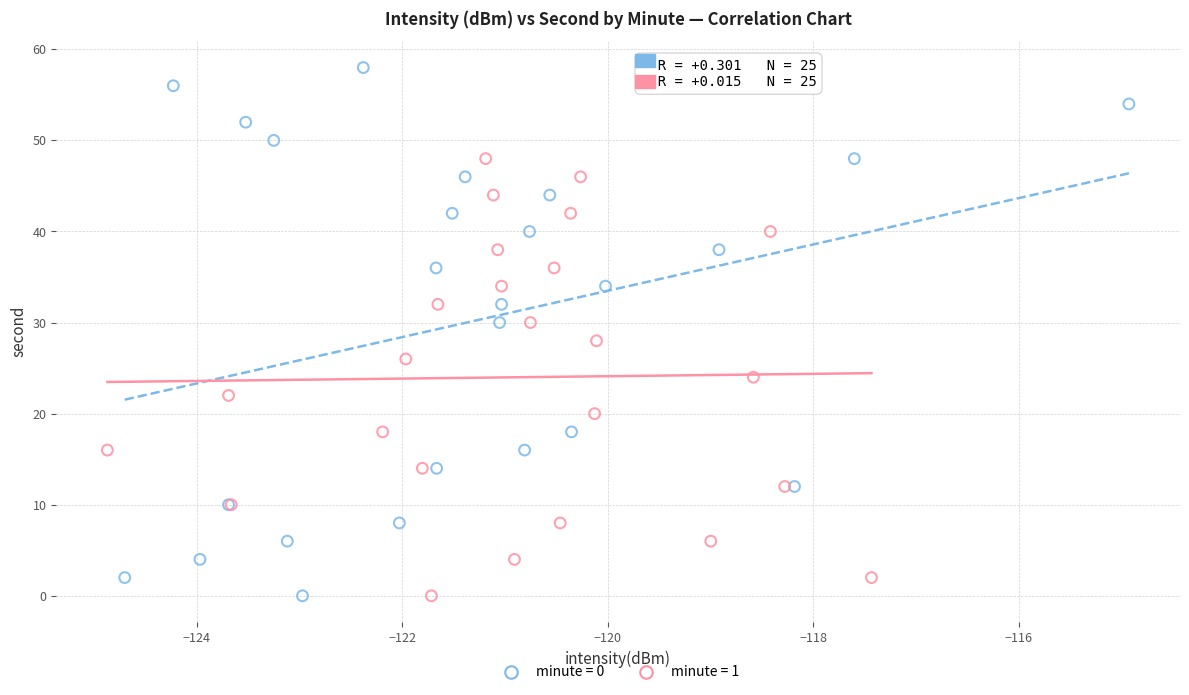

Which series has the widest spread of Y values?

minute = 0